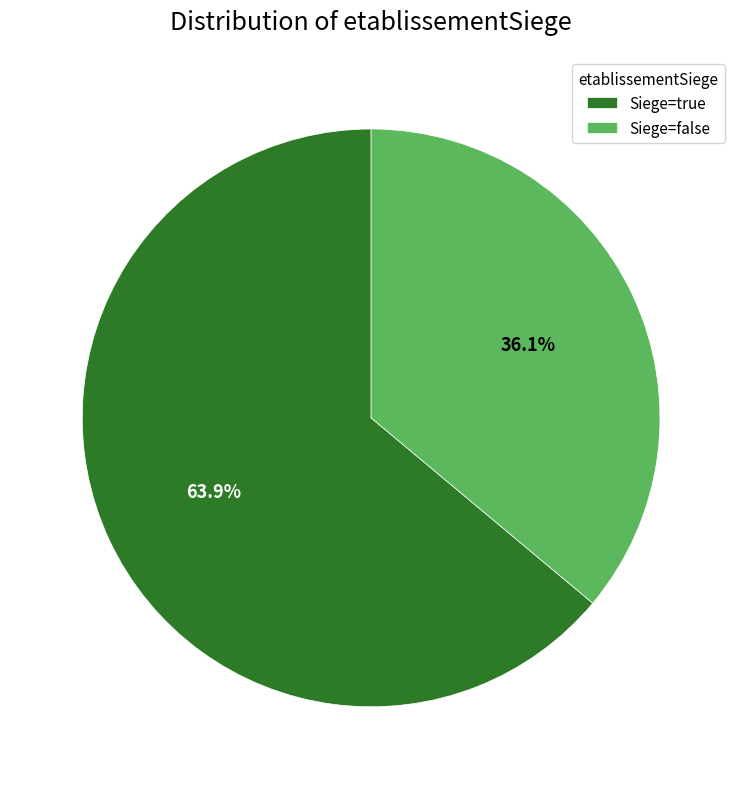

How many segments does this pie chart have?

2